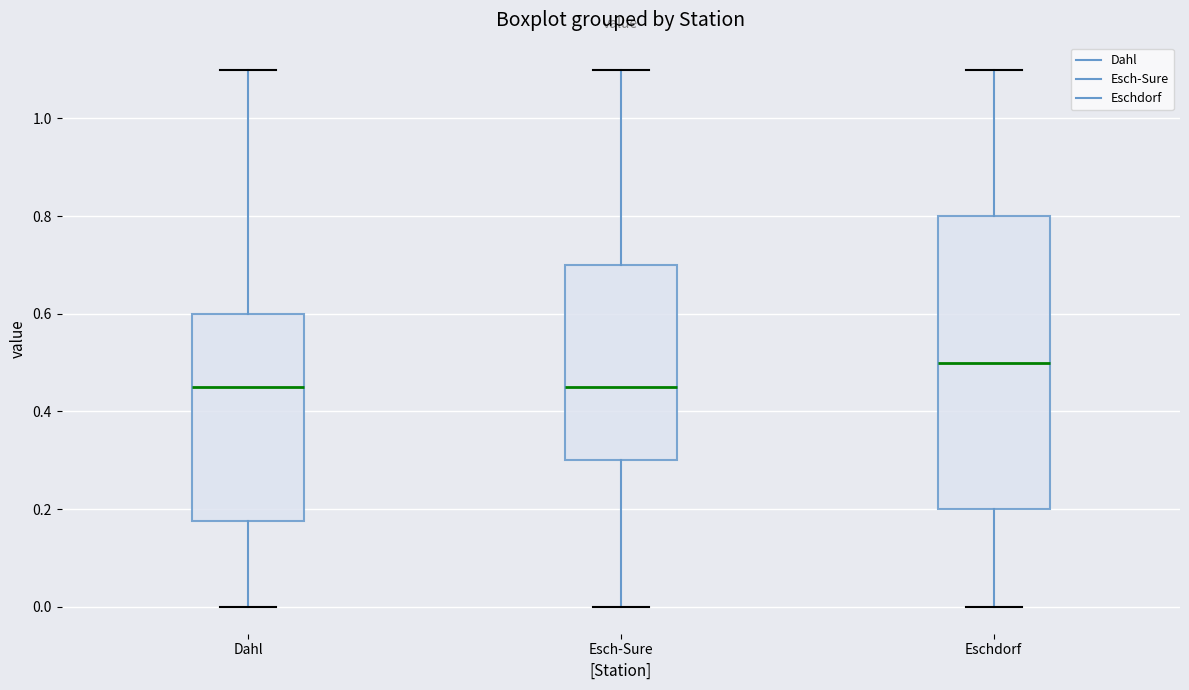

Reading left to right, read every box against the y-axis: the position of its median line, the range the box covers, and the ends of its whiskers. The values are not printed on the chart, so give them approximately, as read against the axis.

Dahl: median 0.46, box 0.18 to 0.60, whiskers 0.00 to 1.10
Esch-Sure: median 0.46, box 0.30 to 0.70, whiskers 0.00 to 1.10
Eschdorf: median 0.50, box 0.20 to 0.80, whiskers 0.00 to 1.10